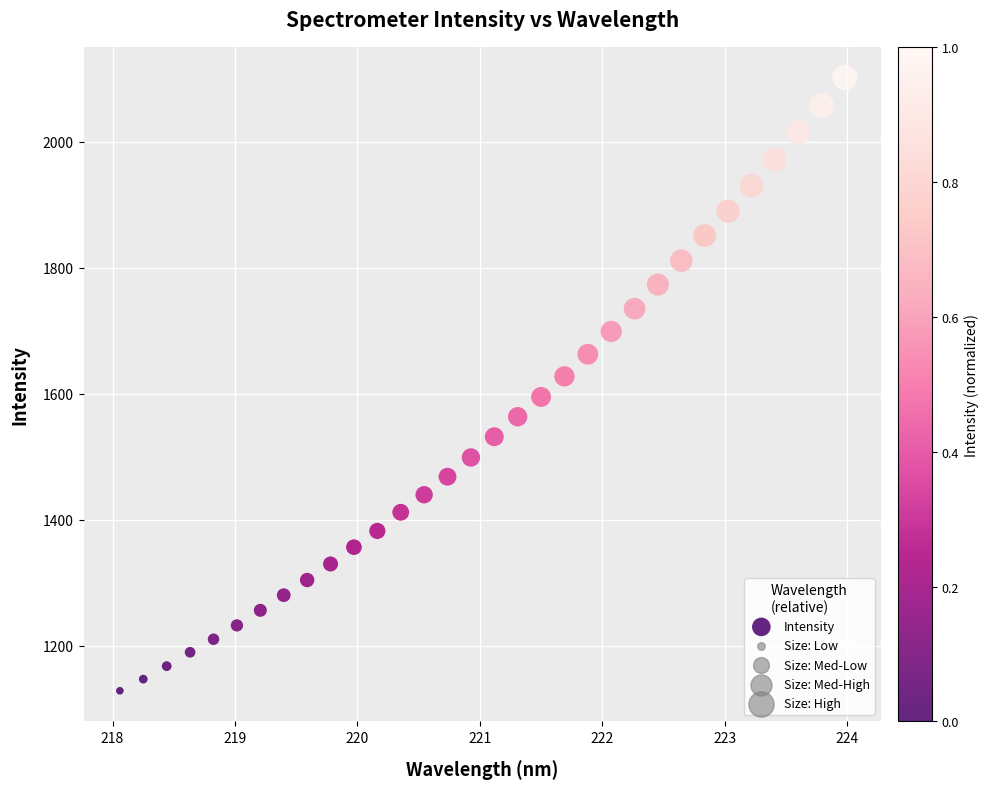

What is the range of X values (max minus min)?

5.9